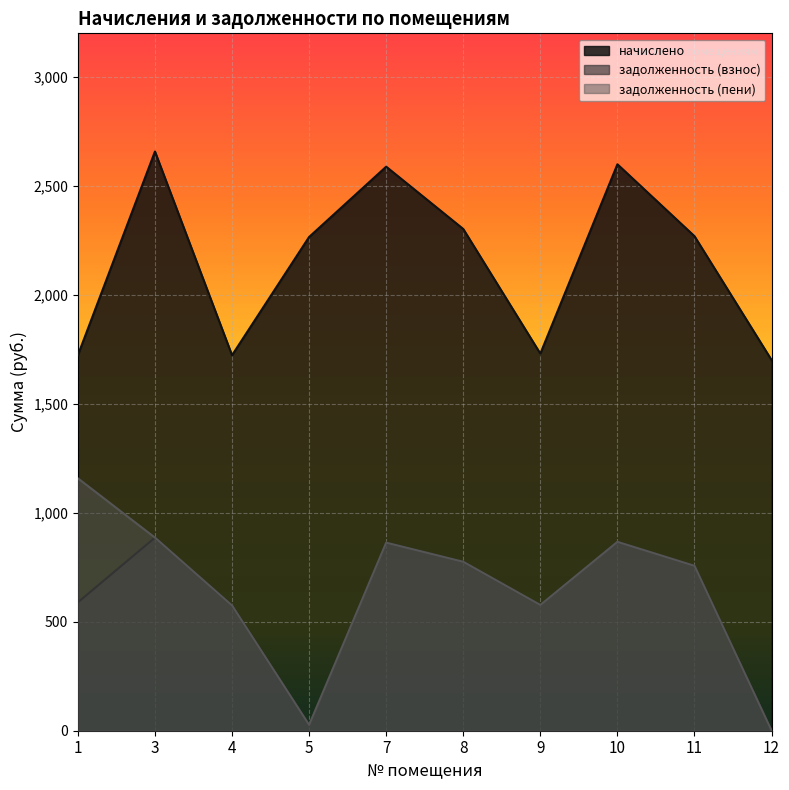

At 8, list the series in order from smallest to largest.

задолженность (взнос), задолженность (пени), начислено